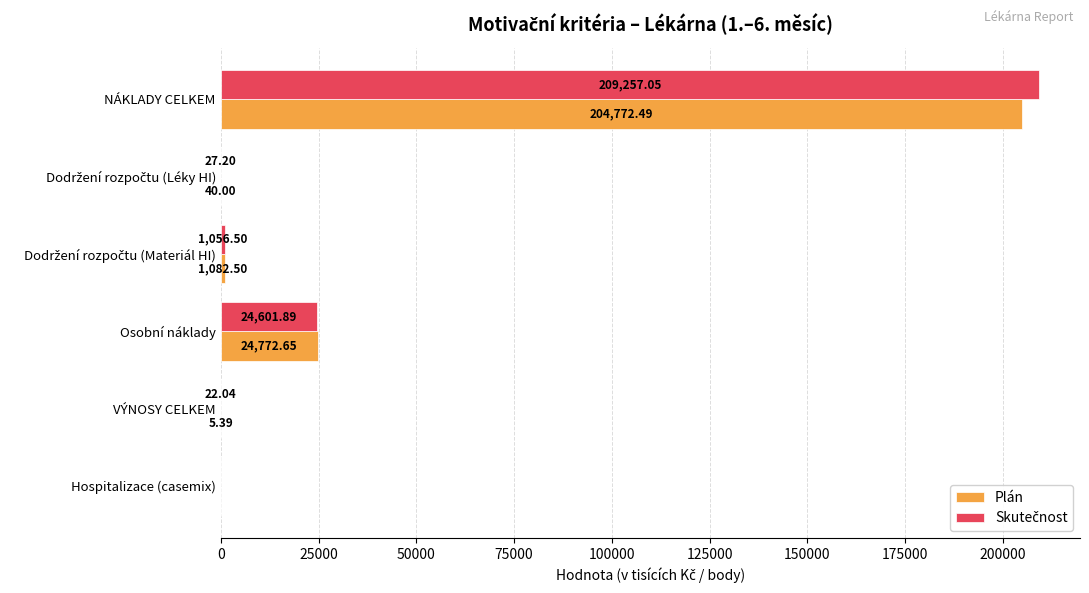

Where is Plán nearest to the value 102386?

Osobní náklady